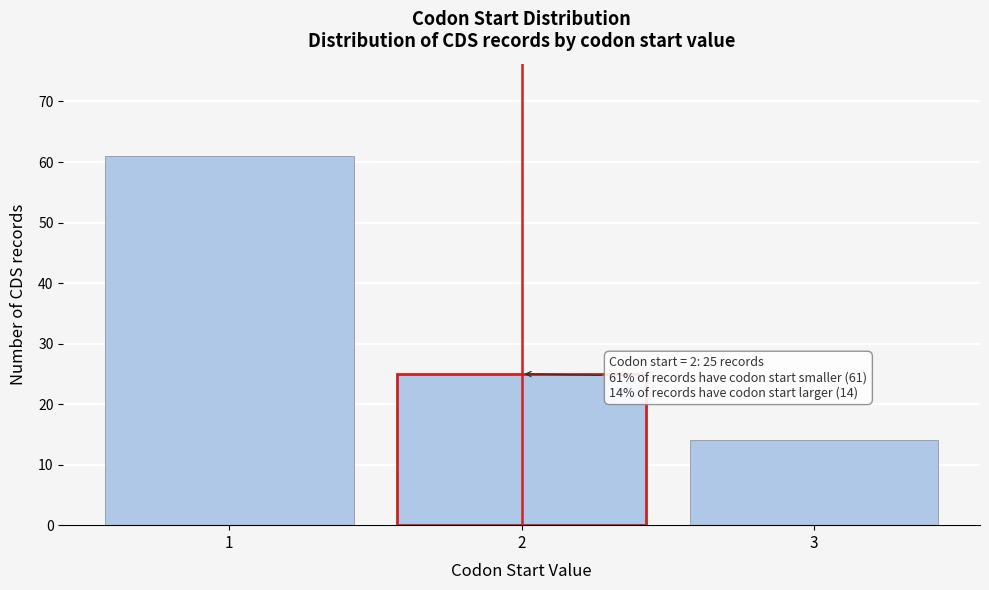

Reading left to right, list all the values displayed in this chart.

61	25	14